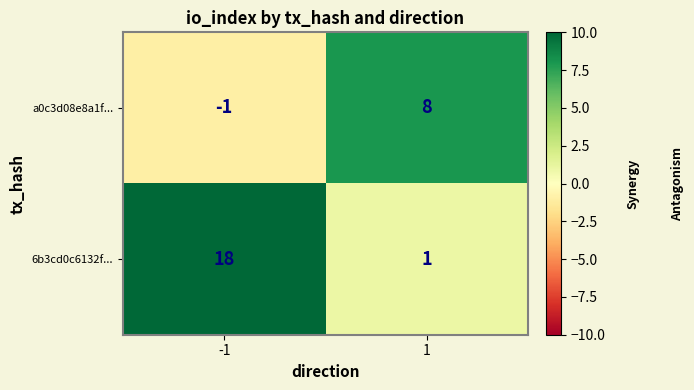

True or false: 6b3cd0c6132f... has a value of 2 at 1.

False